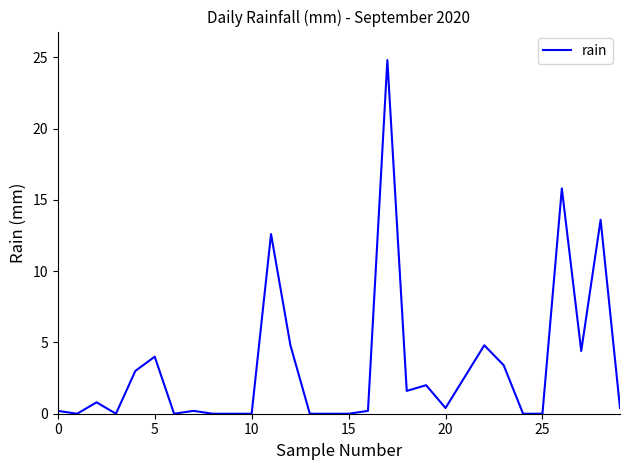

What is the greatest value displayed?

24.8